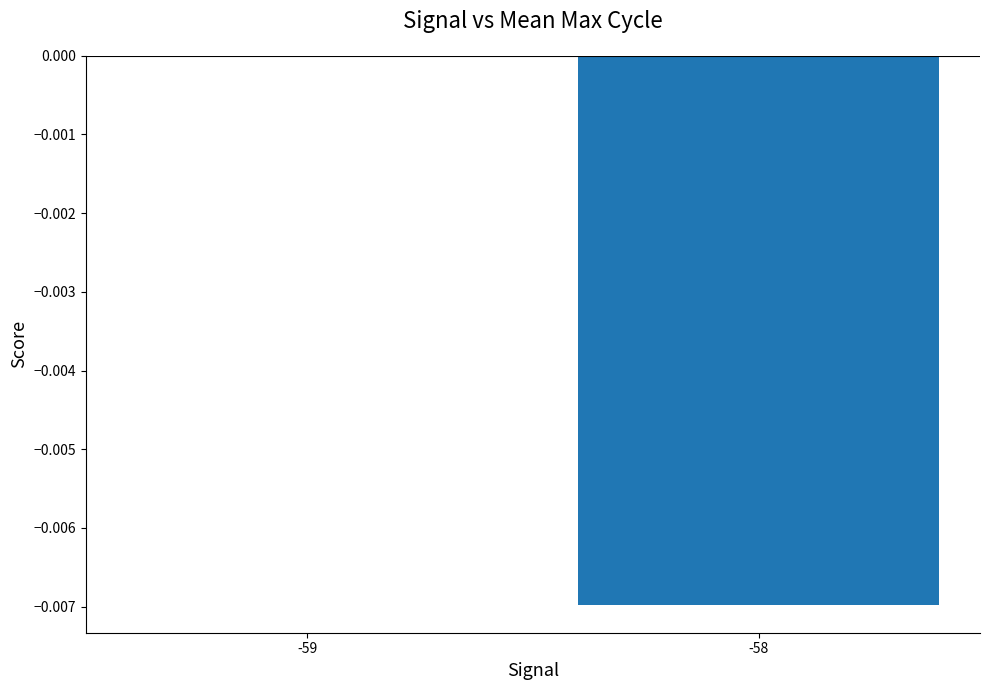

Between -59 and -58, which is larger?

-59